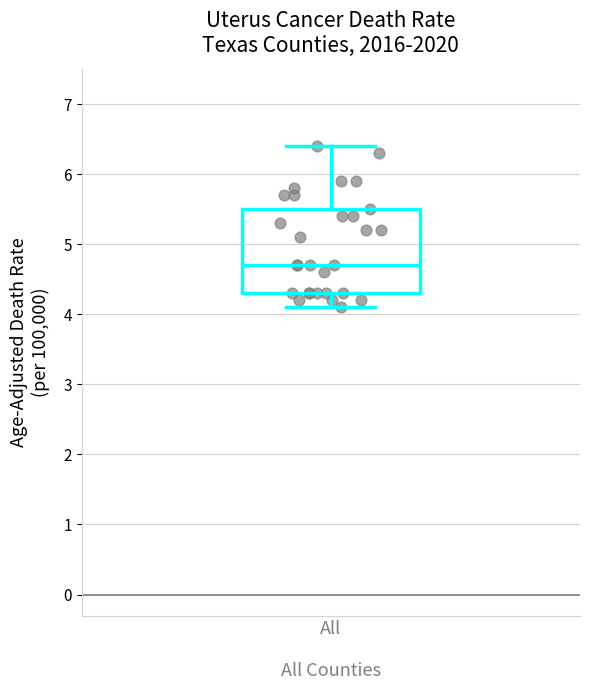

Read this box plot against the y-axis: the position of the median line, the range covered by the box, and the ends of both whiskers. The values are not printed on the chart, so give them approximately, as read against the axis.

median 4.7, box 4.3 to 5.5, whiskers 4.1 to 6.4